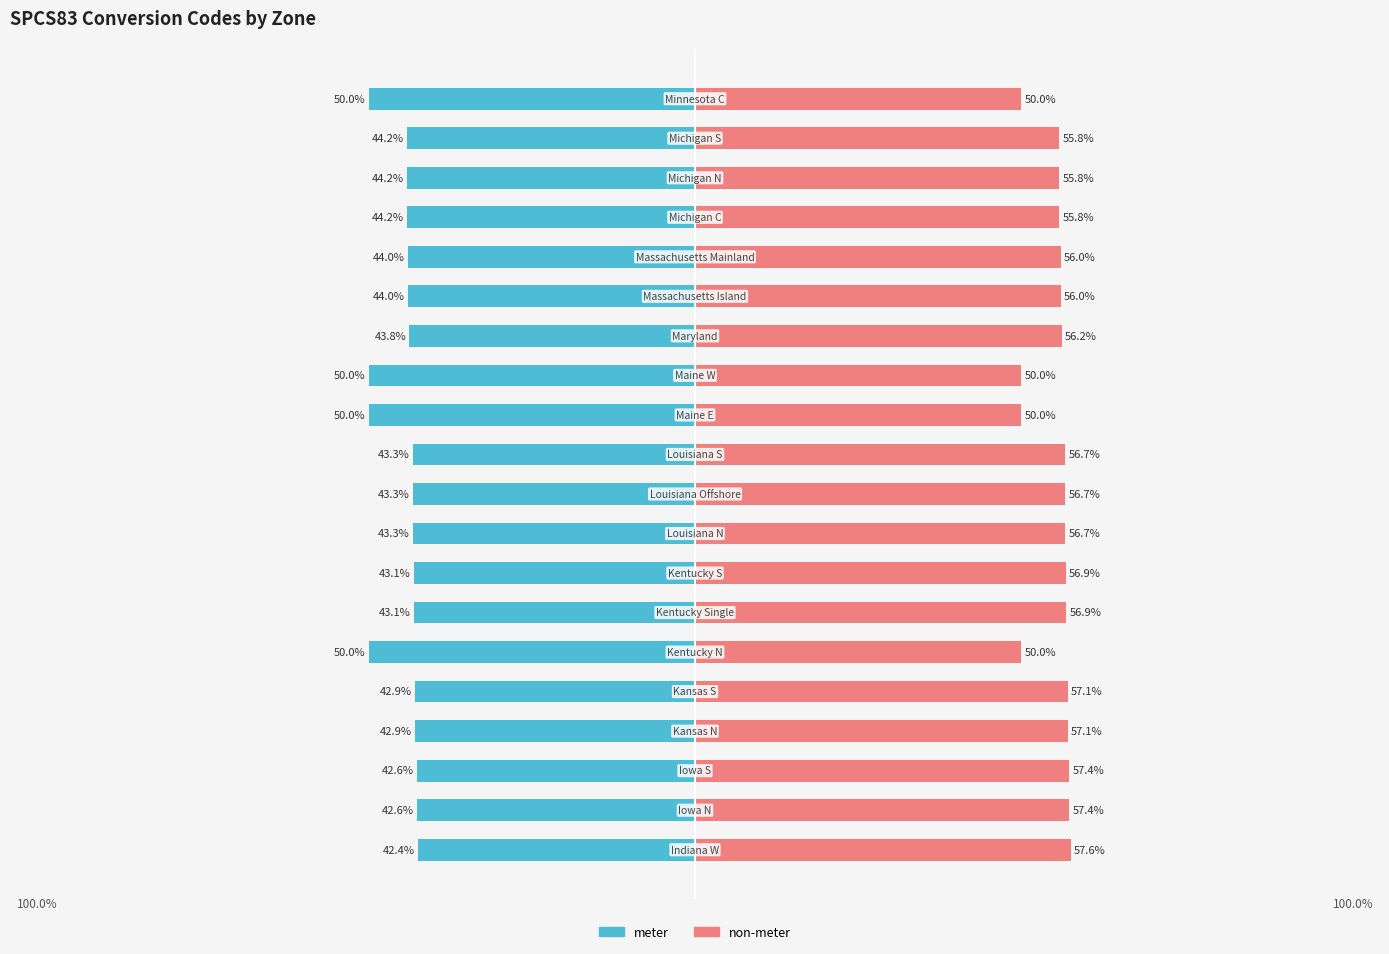

Is the value of meter at 19 greater than the value of non-meter at 13?

No